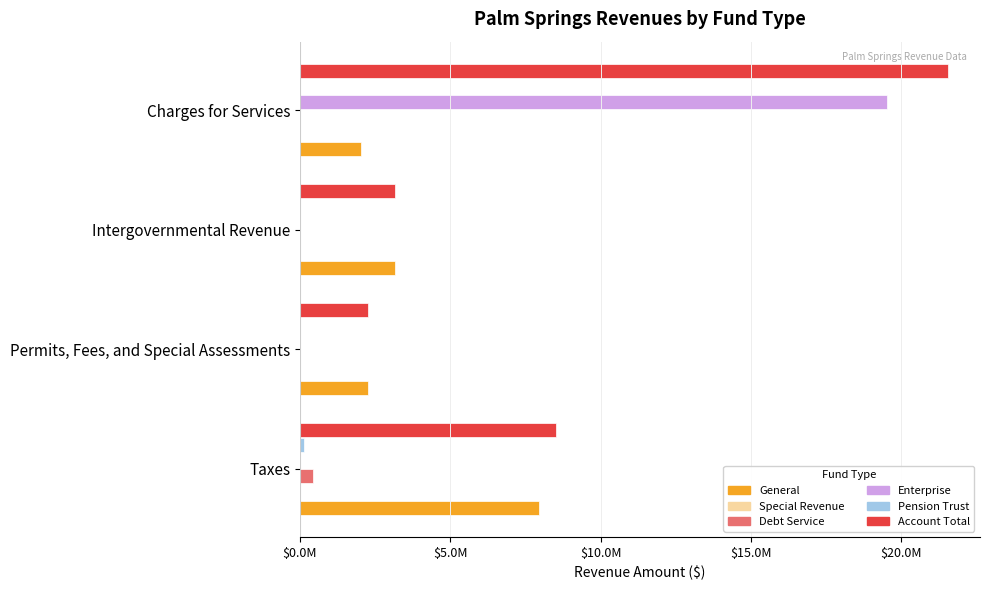

Is it true that Debt Service equals 437015.0 at Taxes?

True